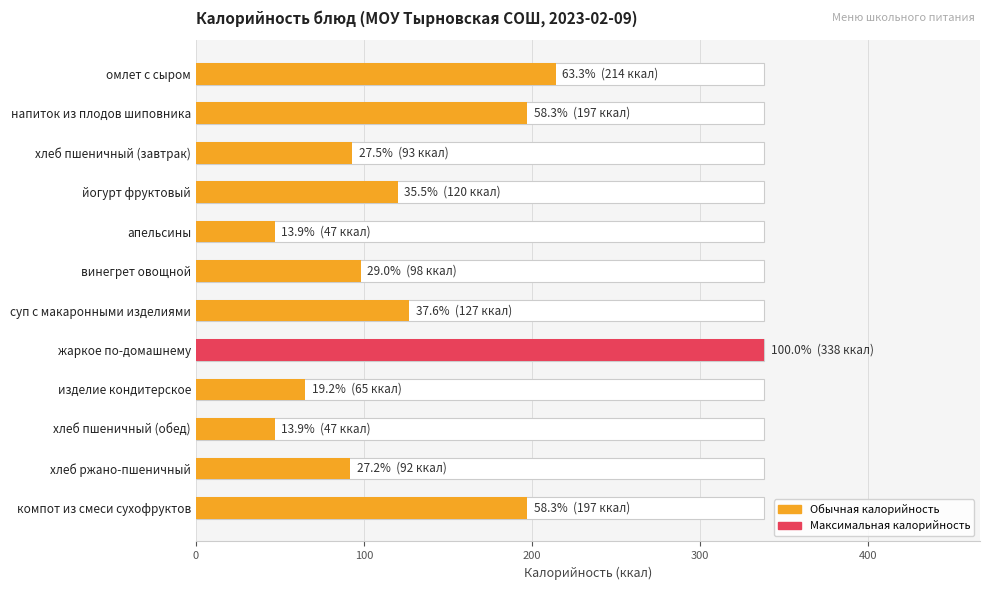

How many bars are there in total?

12